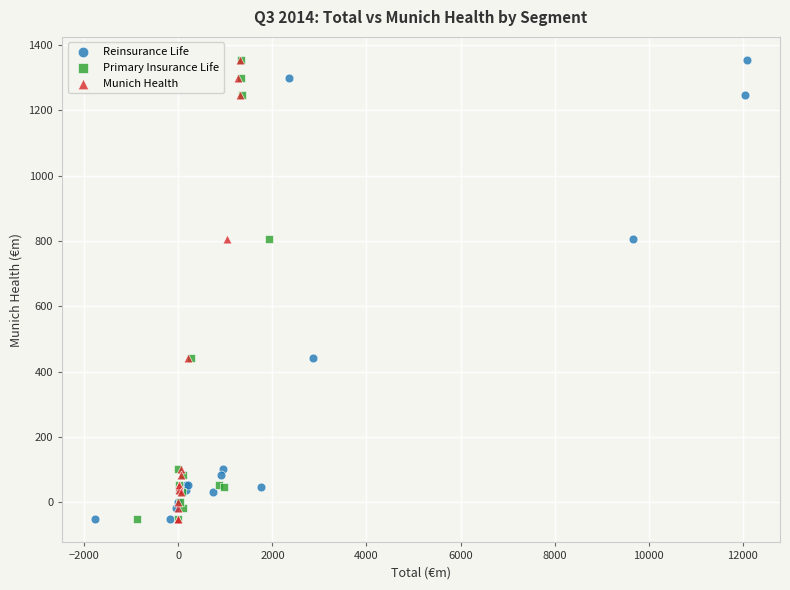

What are all the series names shown in the legend?

Reinsurance Life, Primary Insurance Life, Munich Health